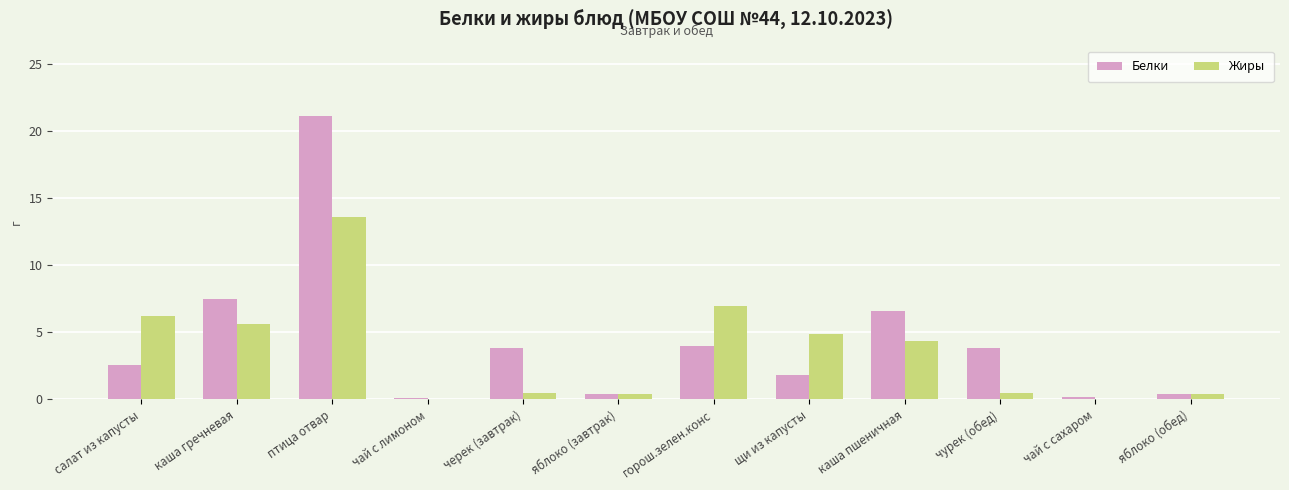

What is the approximate value of Жиры at горош.зелен.конс?

7.0